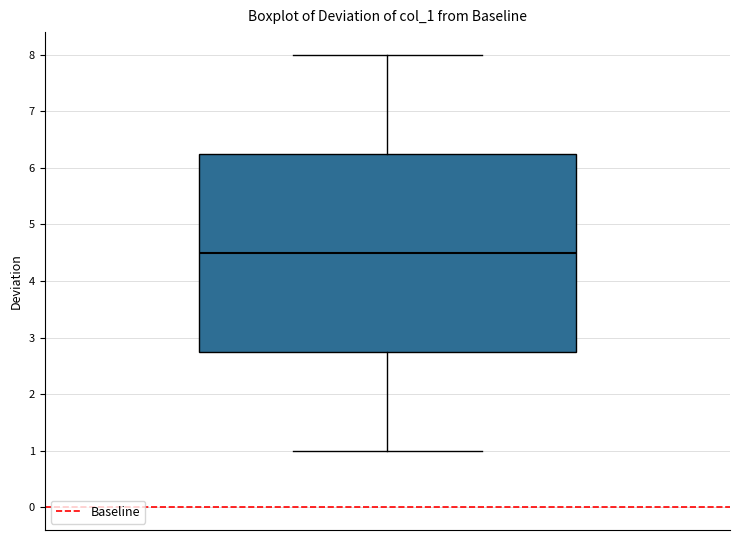

Where does the median line of the box sit on the y-axis? The values are not printed on the chart, so give them approximately, as read against the axis.

4.5